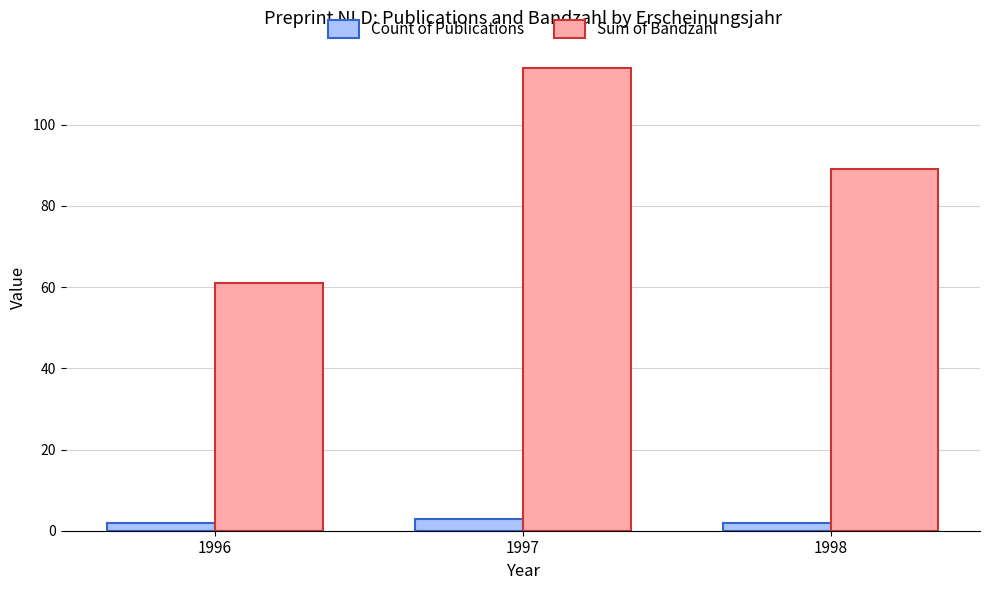

At which label is Sum of Bandzahl closest to 87?

1998